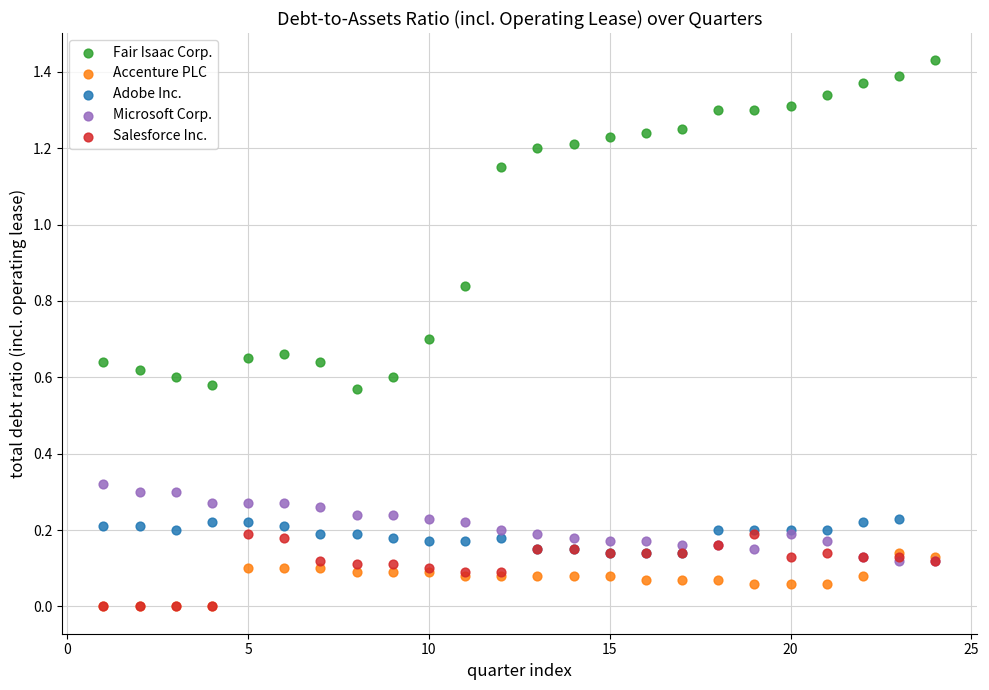

Which series reaches the maximum Y coordinate?

Fair Isaac Corp.